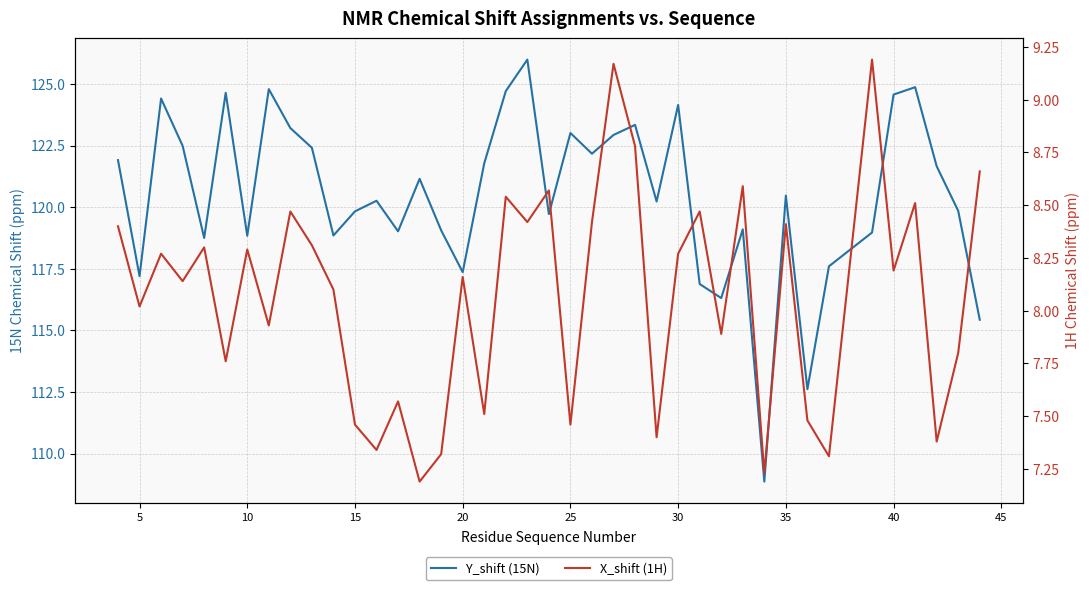

At which label is X_shift (1H) closest to 8?

5